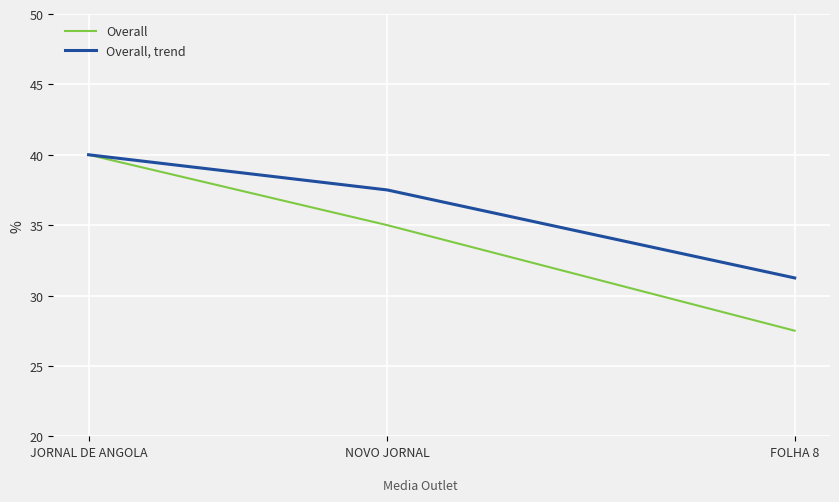

Which series has the largest total across all categories?

Overall, trend